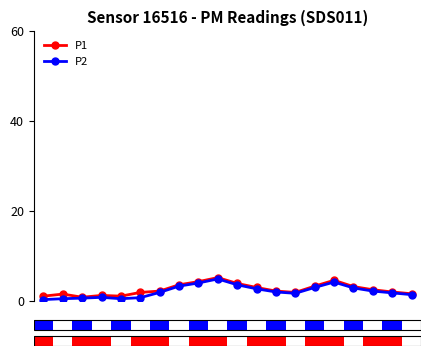

What is the value of the P2 point at the 14th from the left?

1.6